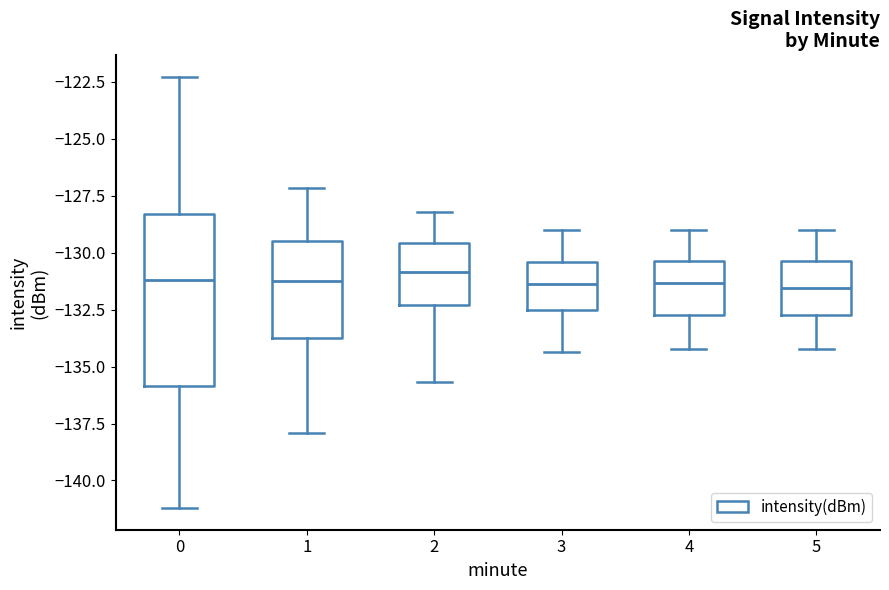

Which box is the tallest, from its lower edge to its upper edge?

0